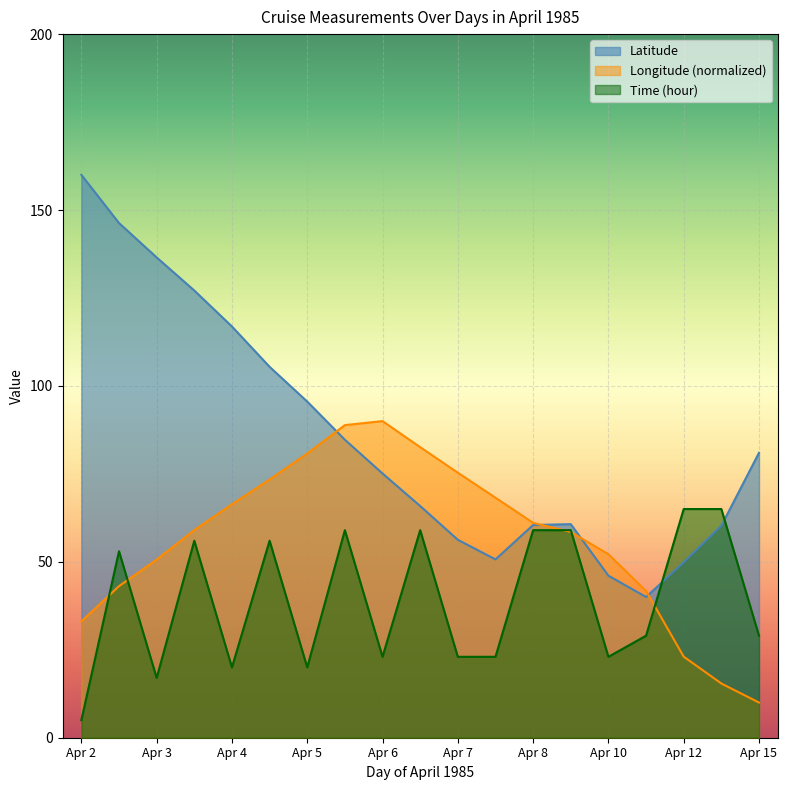

What are all the series names shown in the legend?

Latitude, Longitude (normalized), Time (hour)